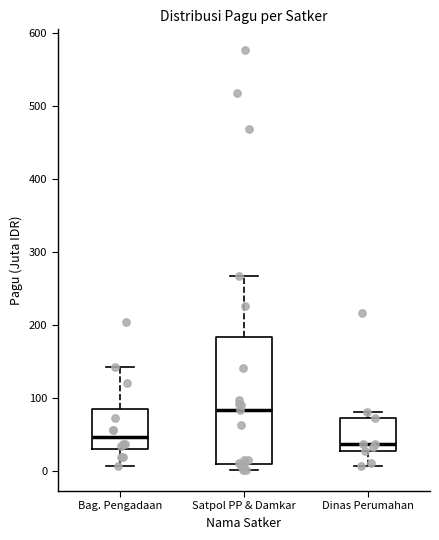

Reading left to right, transcribe this box plot: for each box, give where its median line is, the range the box spans, and where its two whiskers end, as read against the y-axis. The values are not printed on the chart, so give them approximately, as read against the axis.

Bag. Pengadaan: median 50, box 30 to 80, whiskers 10 to 140
Satpol PP & Damkar: median 80, box 10 to 180, whiskers 0 to 270
Dinas Perumahan: median 40, box 30 to 70, whiskers 10 to 80